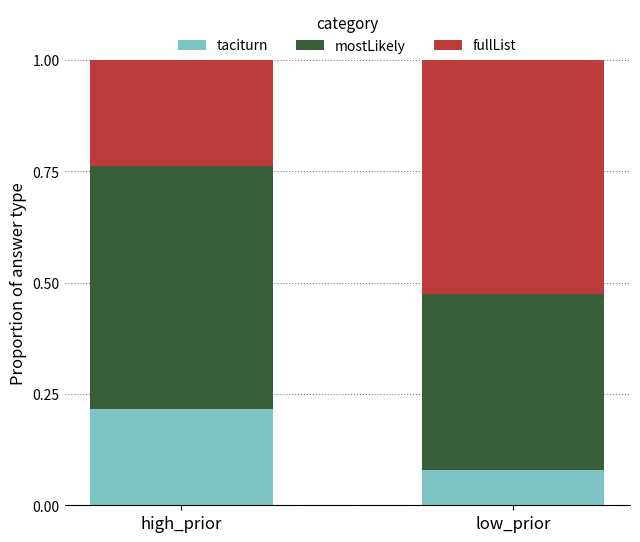

Which category has the highest value in the taciturn series?

high_prior